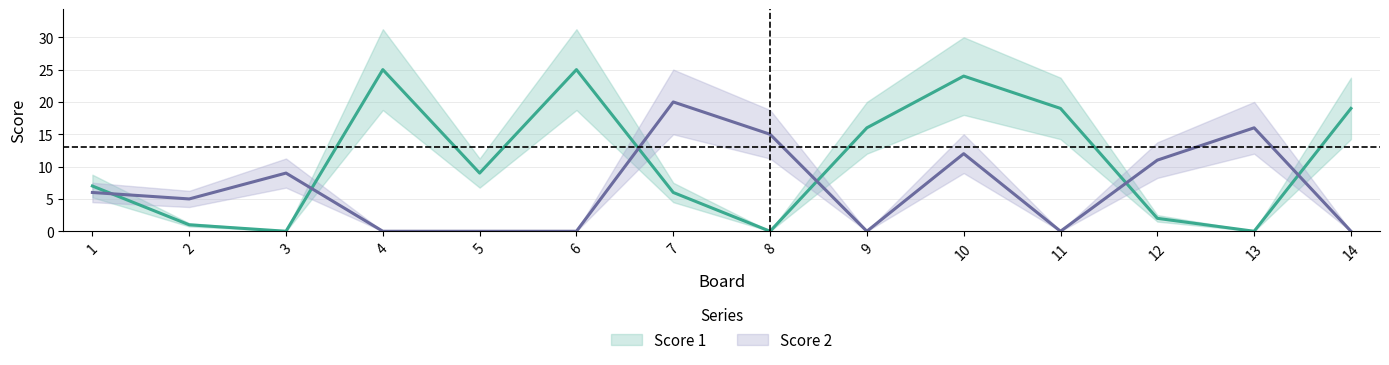

Reading right to left, what are all the values shown in this chart?

Score 1: 14=19	13=0	12=2	11=19	10=24	9=16	8=0	7=6	6=25	5=9	4=25	3=0	2=1	1=7
Score 2: 14=0	13=16	12=11	11=0	10=12	9=0	8=15	7=20	6=0	5=0	4=0	3=9	2=5	1=6